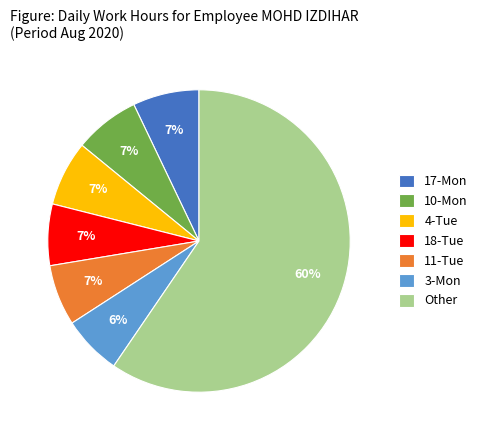

What percentage is the 18-Tue slice, to the nearest percent?

7%